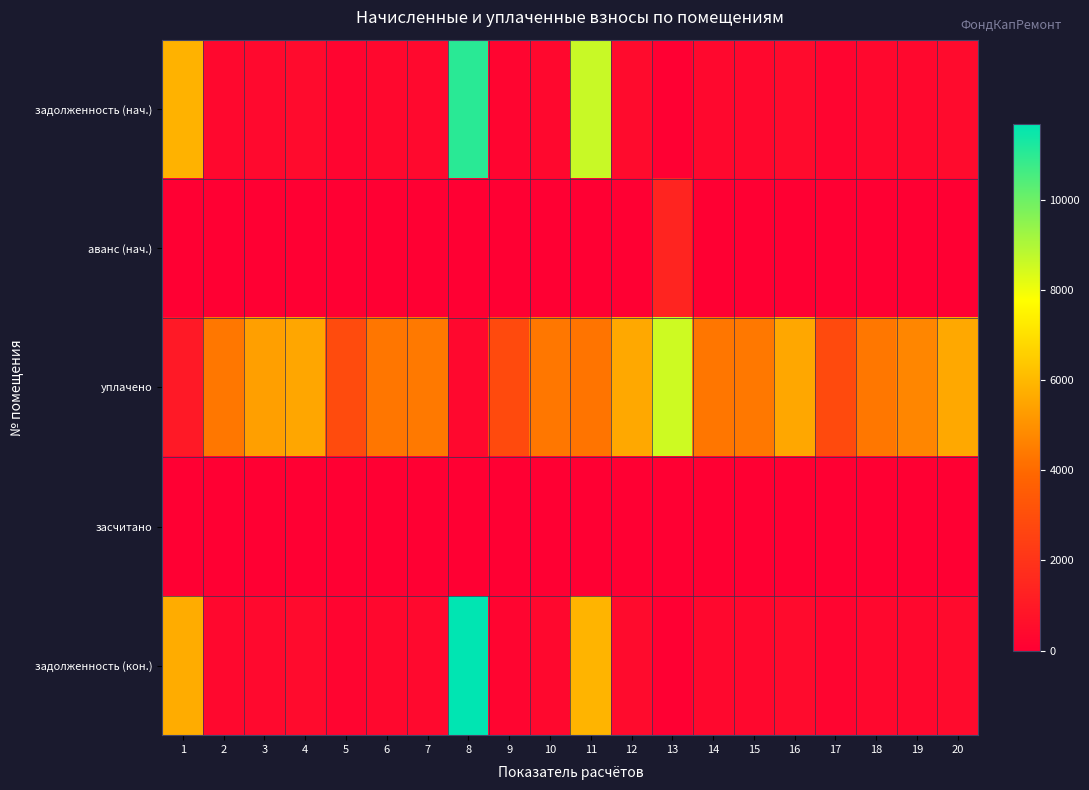

Reading left to right, transcribe all the data shown in this chart.

задолженность (нач.): 1=5825.6	2=362.9	3=367.8	4=461.6	5=240.8	6=360.9	7=365.0	8=11018.3	9=236.5	10=361.6	11=8596.8	12=464.4	13=0.0	14=360.2	15=364.3	16=463.0	17=238.7	18=361.6	19=362.2	20=464.4
аванс (нач.): 1=0.0	2=0.0	3=0.0	4=0.0	5=0.0	6=0.0	7=0.0	8=0.0	9=0.0	10=0.0	11=0.0	12=0.0	13=1409.9	14=0.0	15=0.0	16=0.0	17=0.0	18=0.0	19=0.0	20=0.0
уплачено: 1=1000.0	2=4355.3	3=5349.8	4=5539.3	5=2889.7	6=4330.4	7=4380.1	8=320.0	9=2873.2	10=4338.7	11=4264.8	12=5572.4	13=8538.3	14=4322.2	15=4371.8	16=5555.9	17=2864.9	18=4338.7	19=4709.2	20=5572.4
засчитано: 1=0.0	2=0.0	3=0.0	4=0.0	5=0.0	6=0.0	7=0.0	8=0.0	9=0.0	10=0.0	11=0.0	12=0.0	13=0.0	14=0.0	15=0.0	16=0.0	17=0.0	18=0.0	19=0.0	20=0.0
задолженность (кон.): 1=5697.7	2=362.9	3=367.8	4=461.6	5=240.8	6=360.9	7=365.0	8=11675.2	9=239.4	10=361.6	11=5904.9	12=464.4	13=0.0	14=360.2	15=364.3	16=463.0	17=238.7	18=361.6	19=362.2	20=464.4